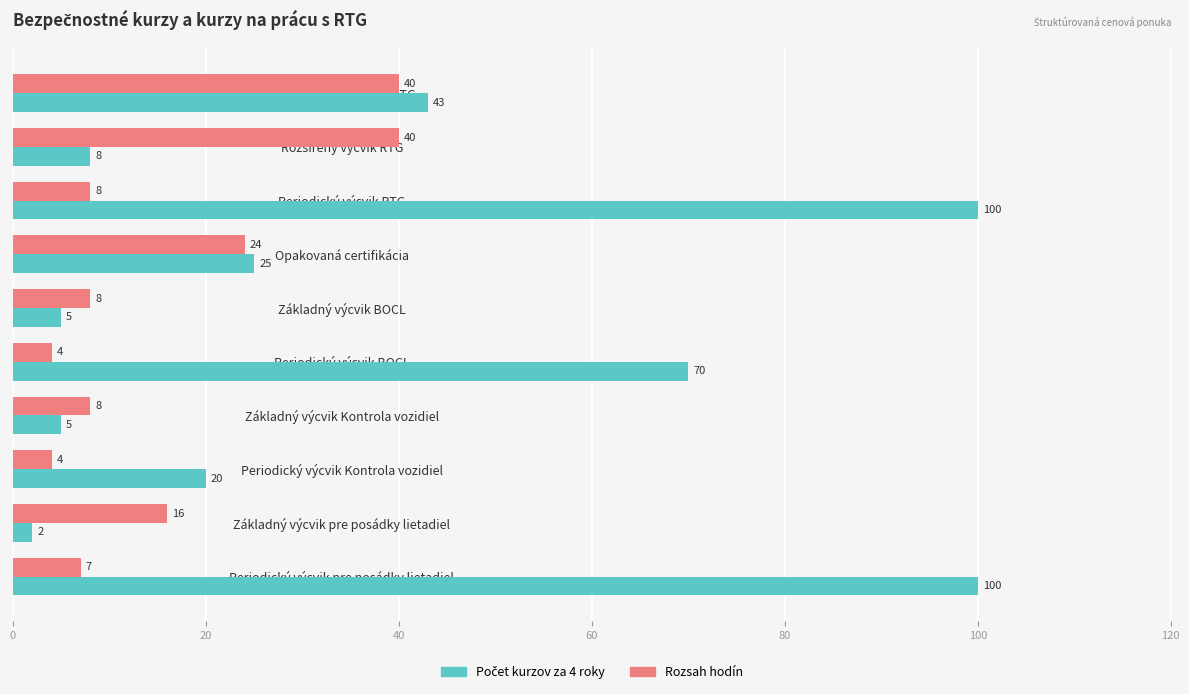

What is the greatest value displayed?

100